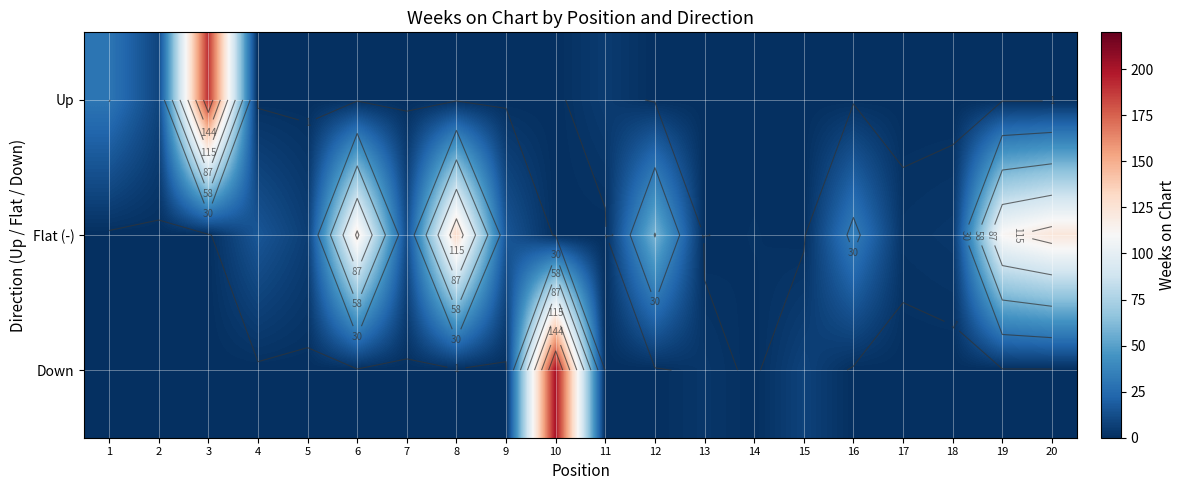

What is the maximum value for Flat (-)?

131